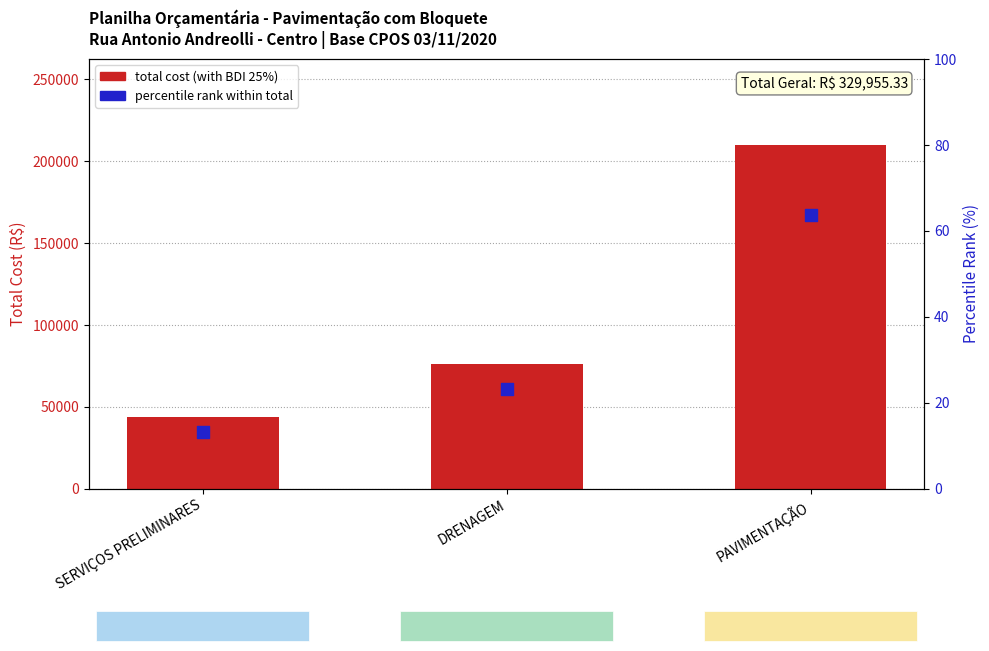

Which series reaches the minimum Y coordinate?

Percentile rank within total